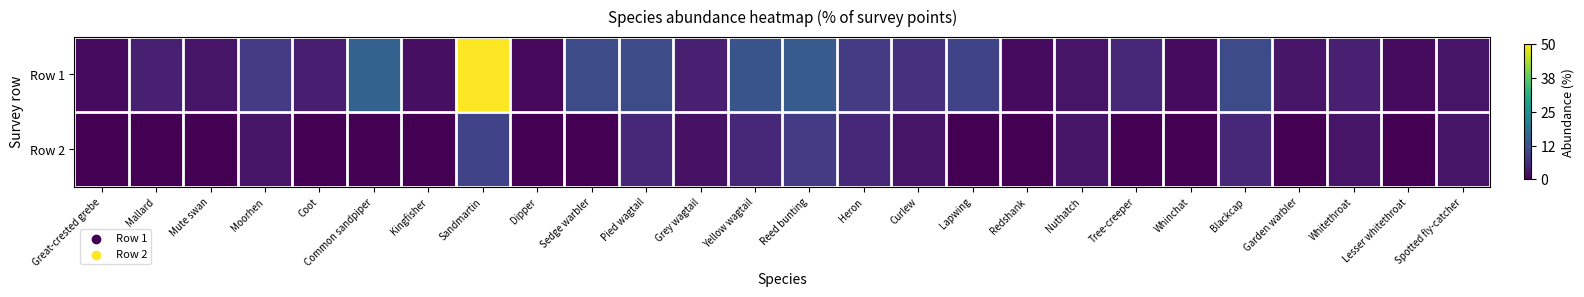

Which series has the largest total across all categories?

Row 1